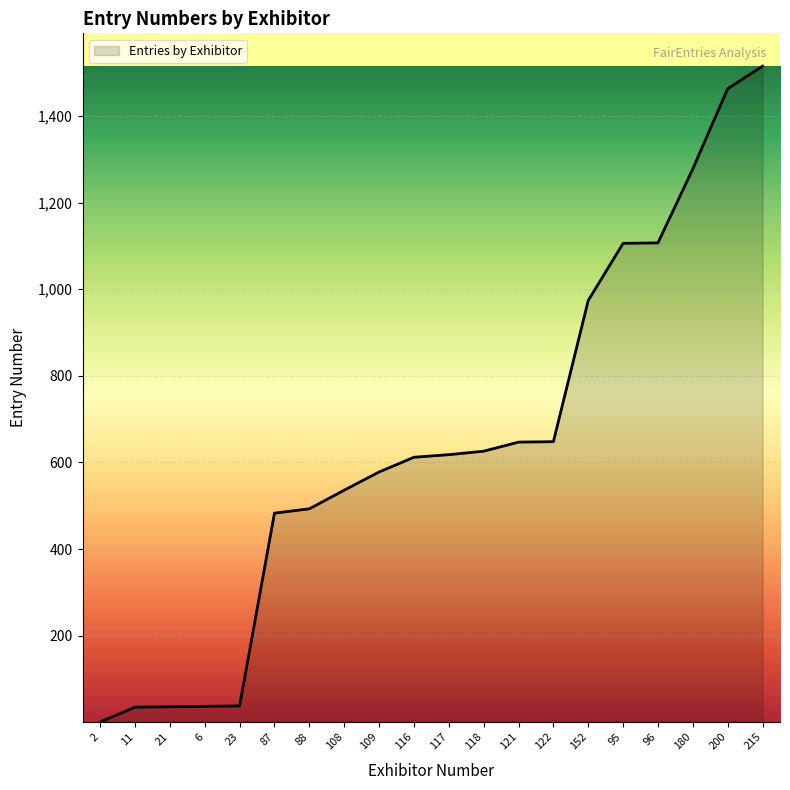

What is the greatest value displayed?

1515